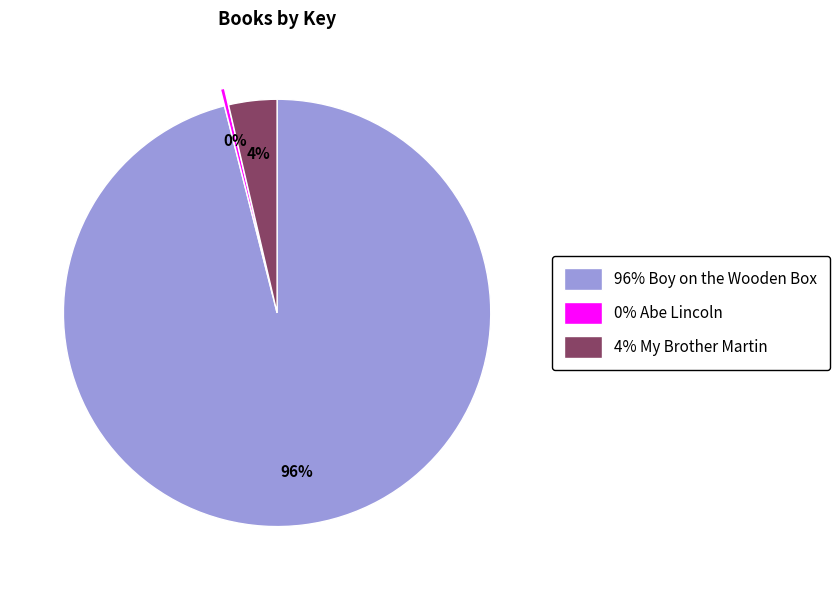

Which has a higher value, 0% Abe Lincoln or 96% Boy on the Wooden Box?

96% Boy on the Wooden Box